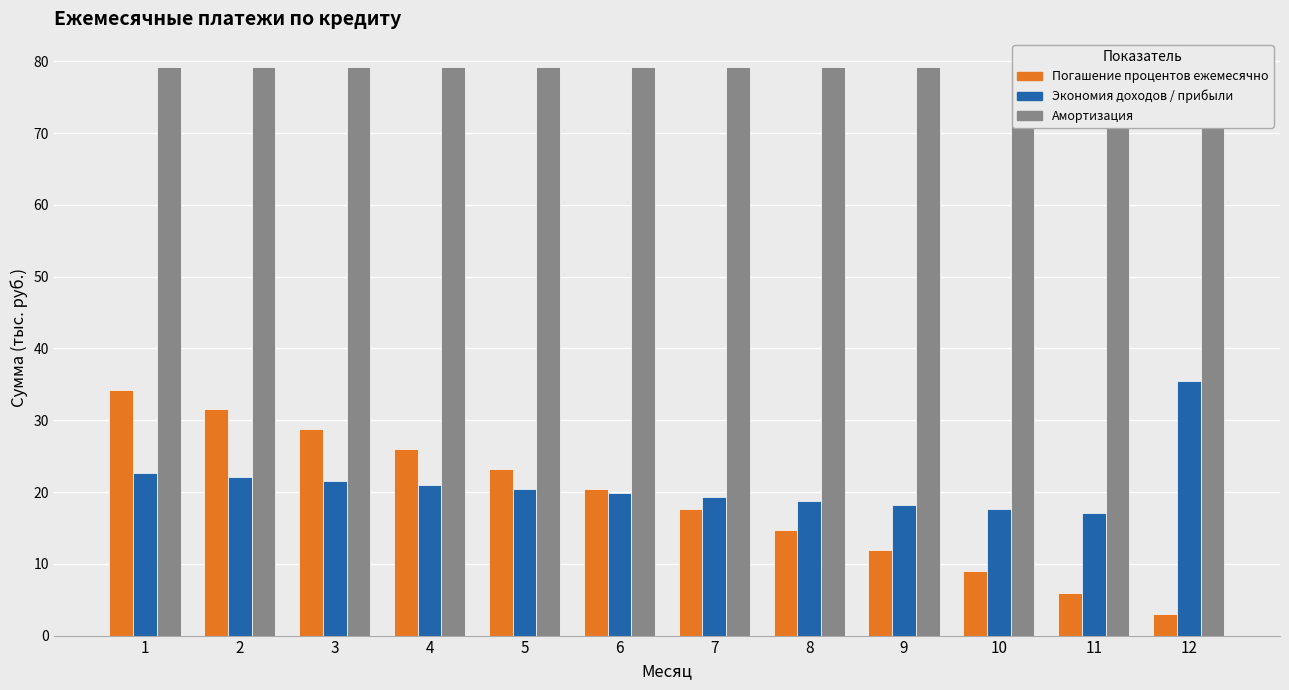

What is the maximum value shown in the chart?

79.2